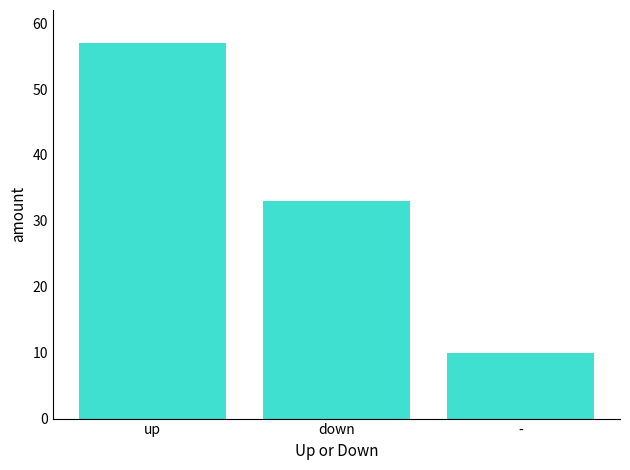

List the labels in order of value, smallest first.

-, down, up